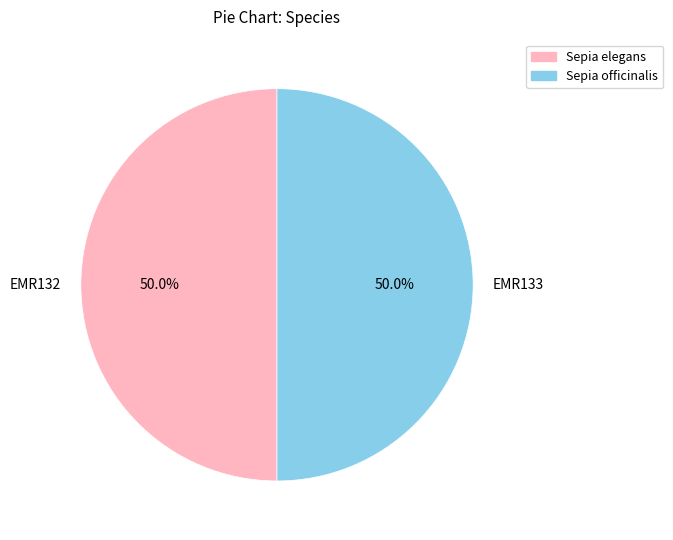

To the nearest percent, what percentage of the pie is Sepia elegans?

50%